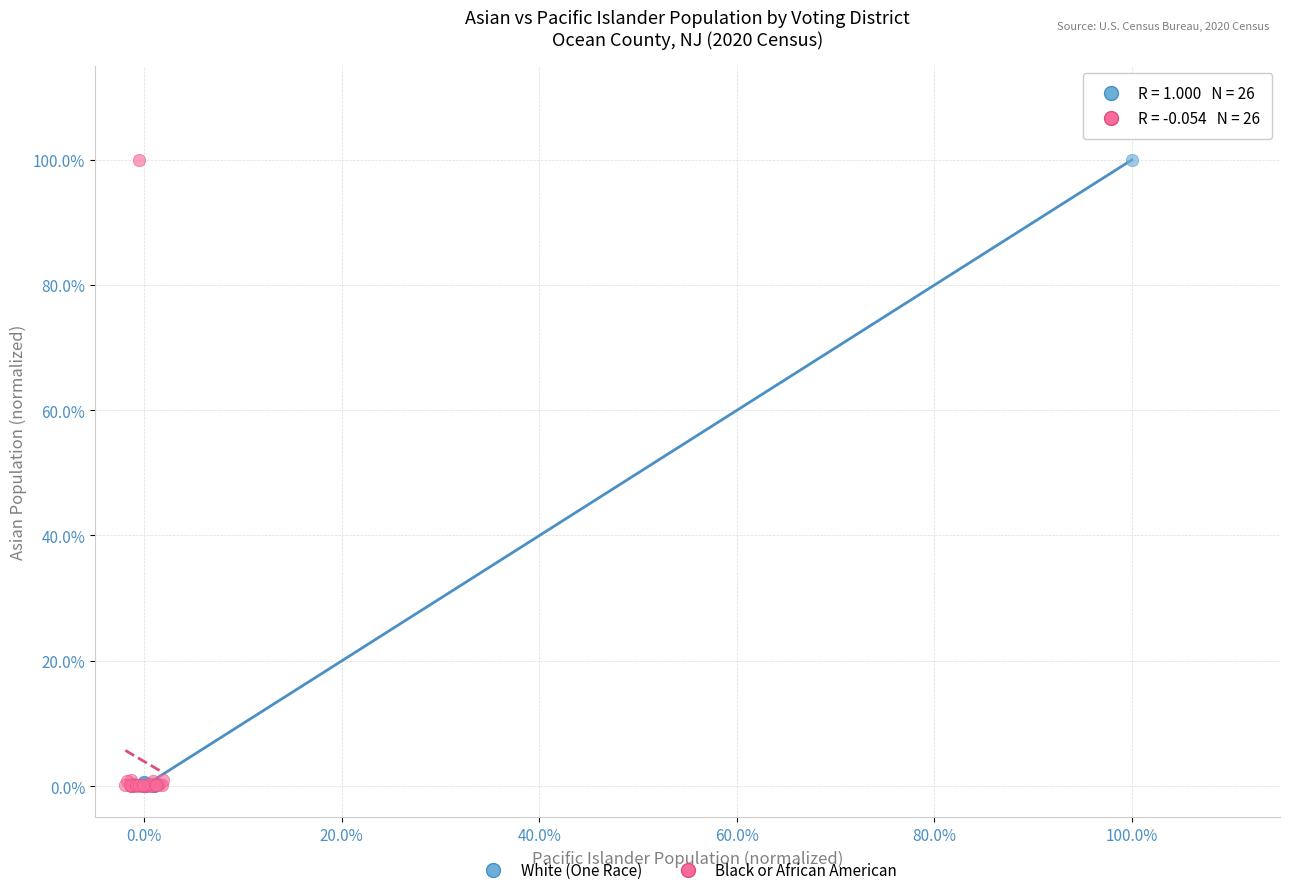

What are all the series names shown in the legend?

White (One Race), Black or African American